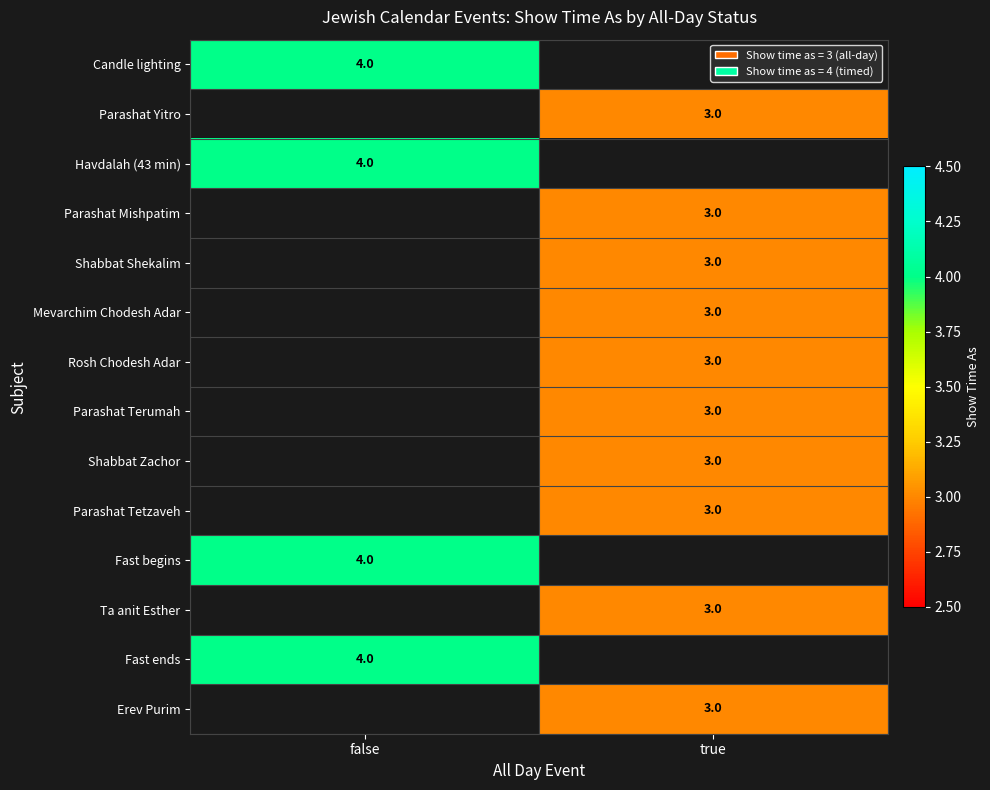

The Candle lighting series shows 6.9 at false. True or false?

False